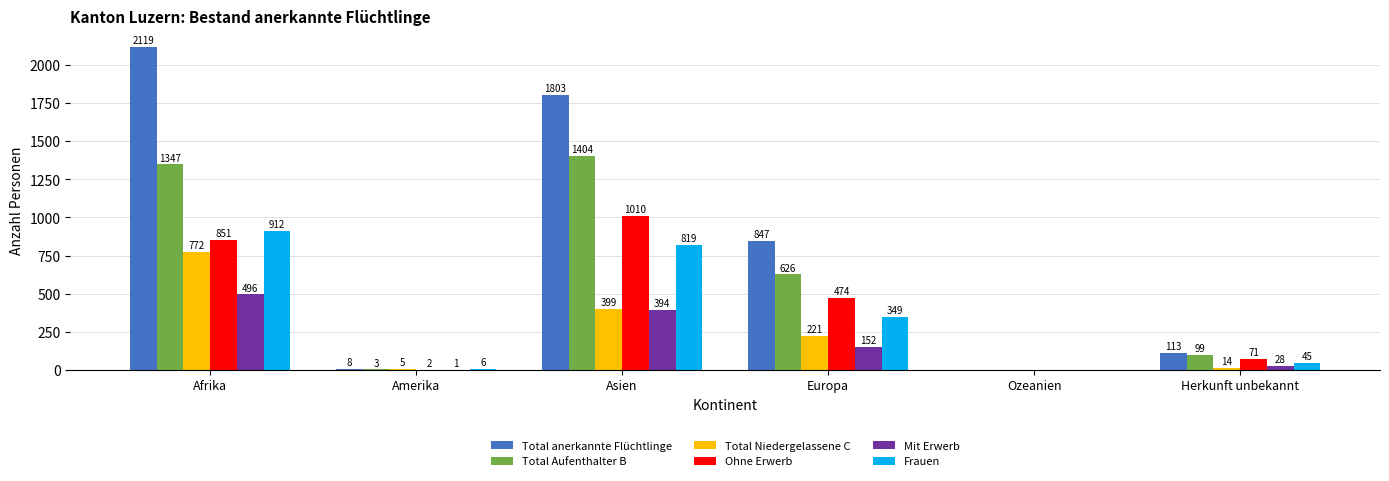

Between Afrika and Herkunft unbekannt, which series saw the biggest shift?

Total anerkannte Flüchtlinge